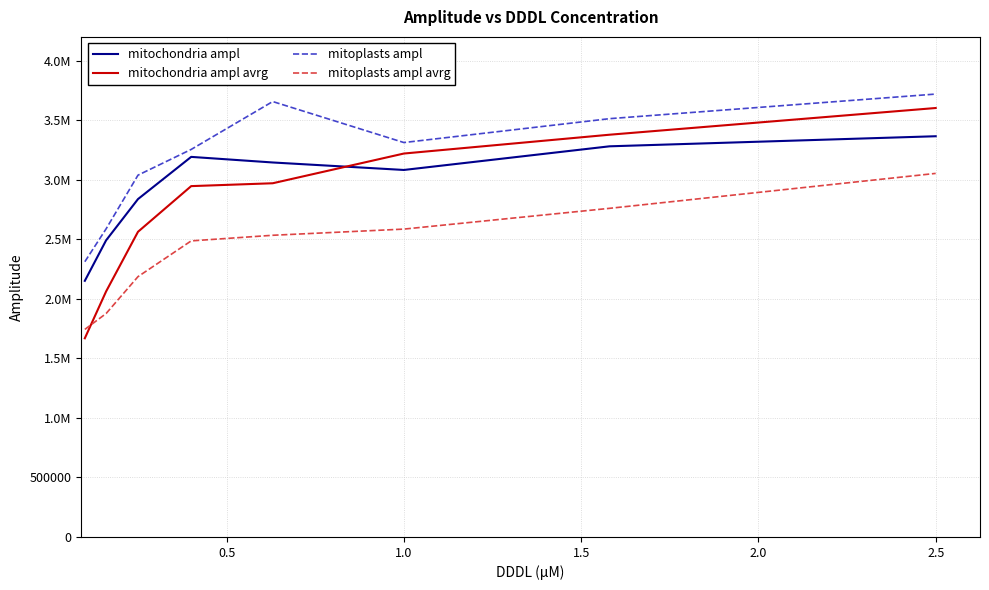

Is this an area chart (filled region under the line)?

No